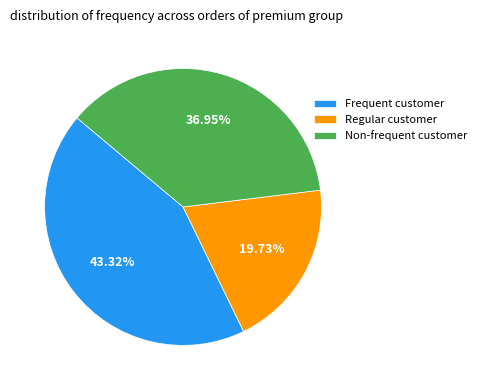

Is the sum of Regular customer and Frequent customer greater than half?

Yes